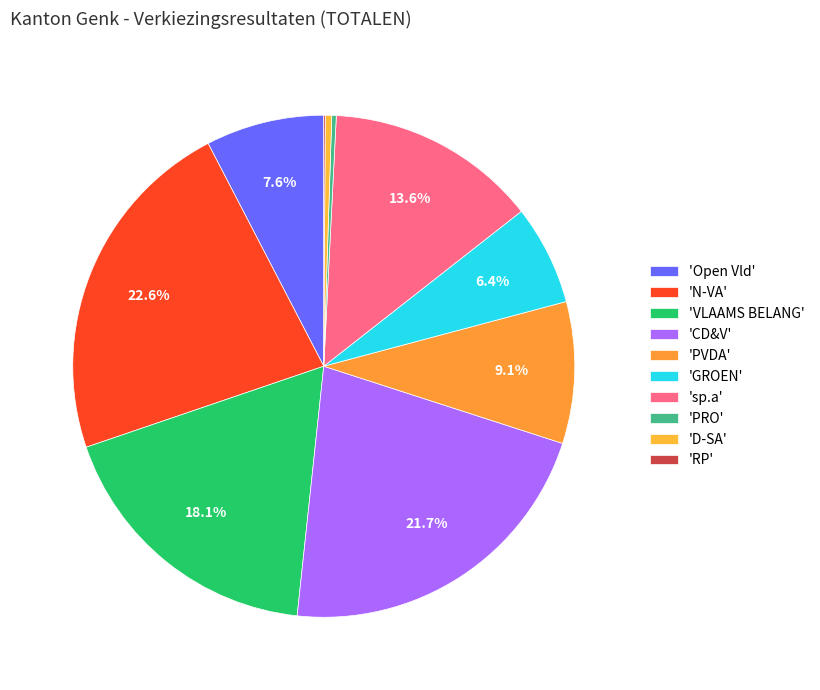

How many slices are in this pie chart?

10